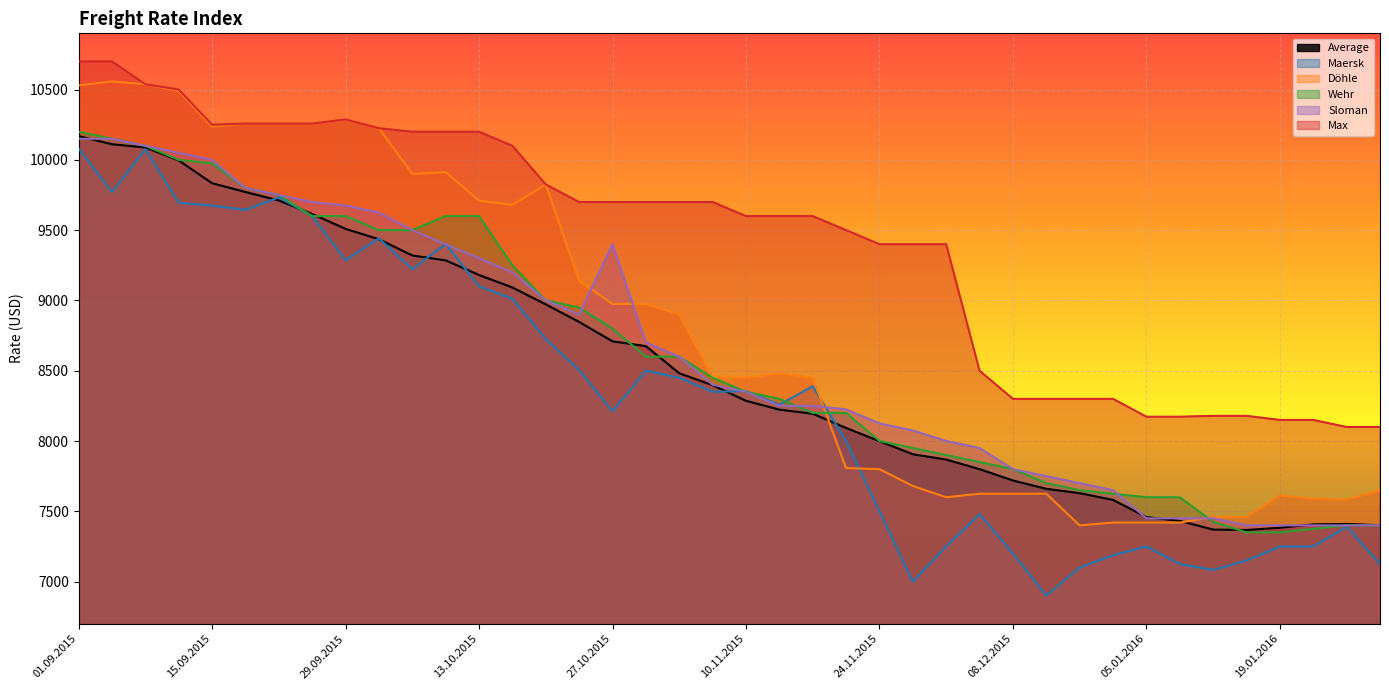

The Max series shows 8300 at 17.12.2015. True or false?

True